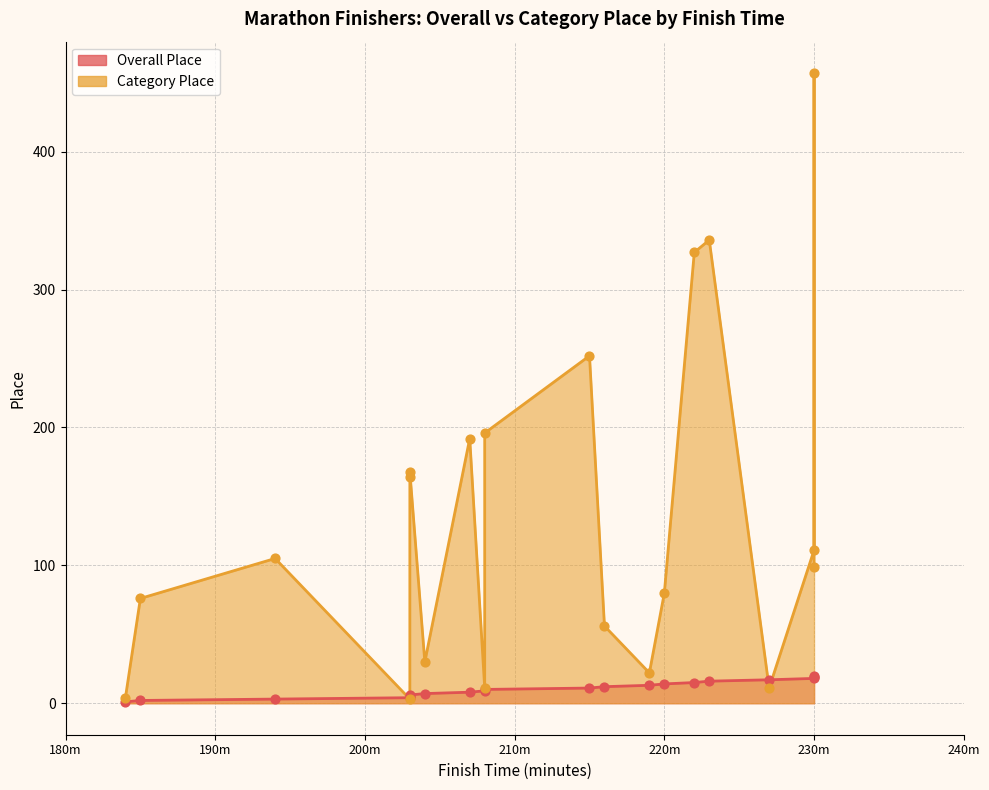

Which series contains the highest Y value?

Category Place